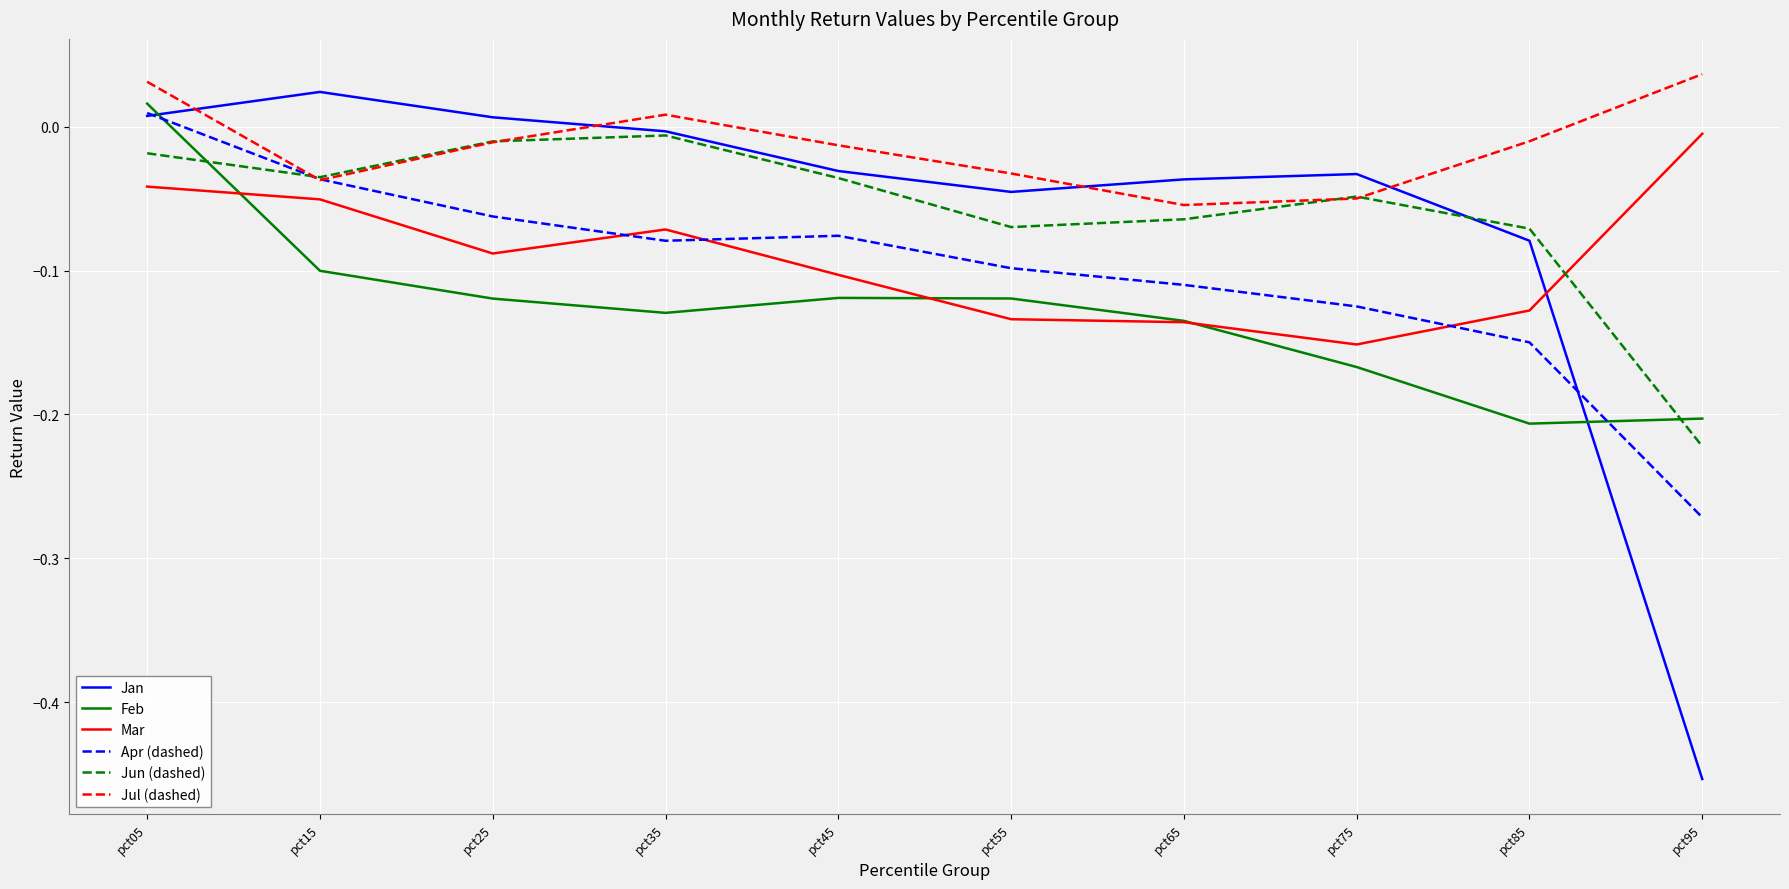

What is the total value across all series at pct75?

-0.6